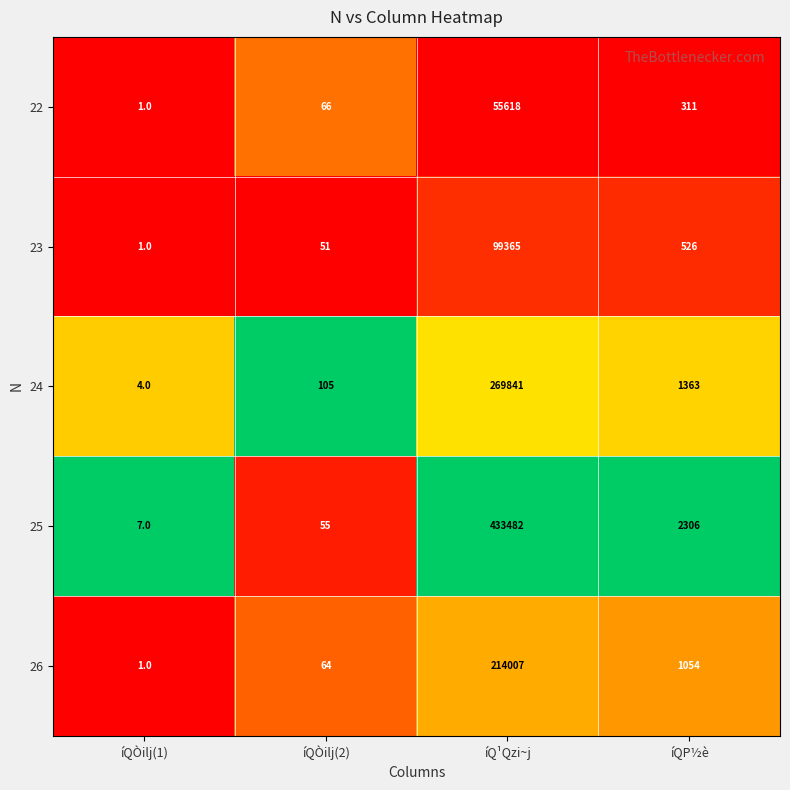

Which series has the widest spread of values?

25